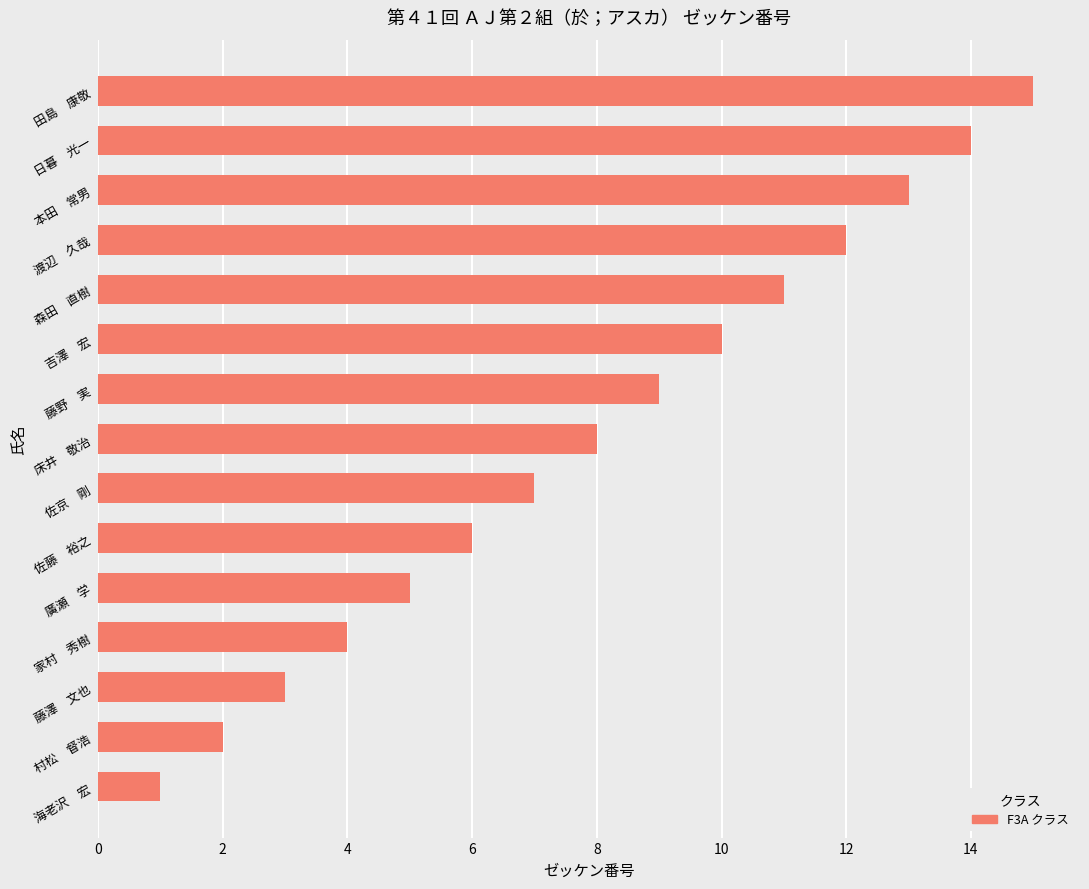

List the labels in order of value, largest first.

田島　康敬, 日暮　光一, 本田　常男, 渡辺　久哉, 森田　直樹, 吉澤　宏, 藤野　実, 床井　敬治, 佐京　剛, 佐藤　裕之, 廣瀬　学, 家村　秀樹, 藤澤　文也, 村松　督浩, 海老沢　宏